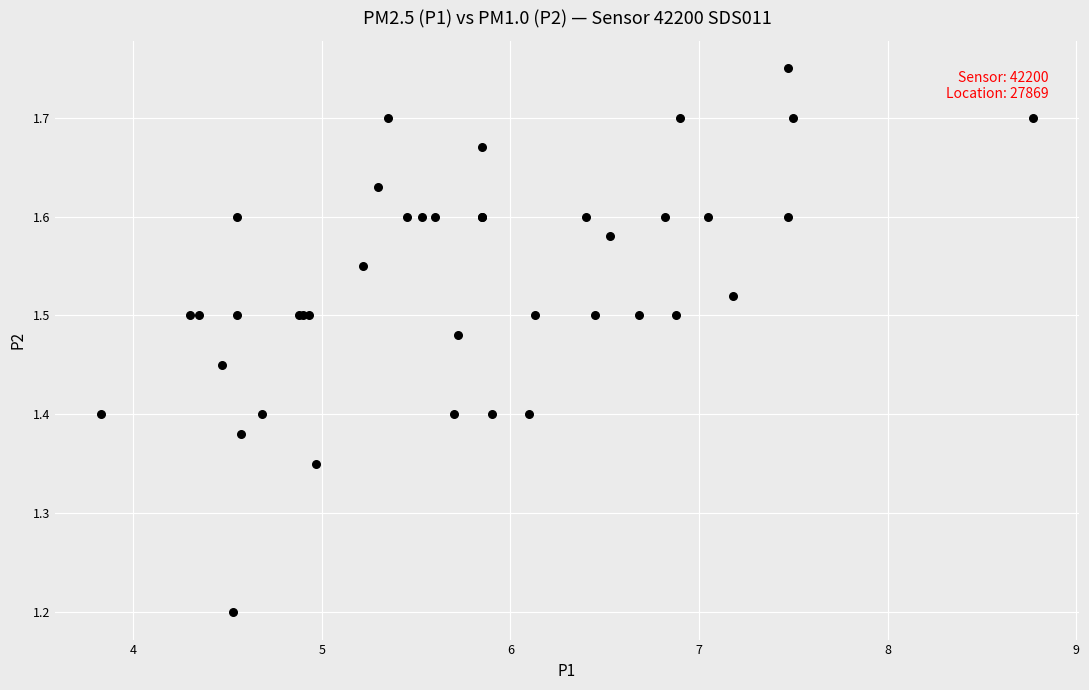

What Y value in the scatter plot is closest to 1?

1.2